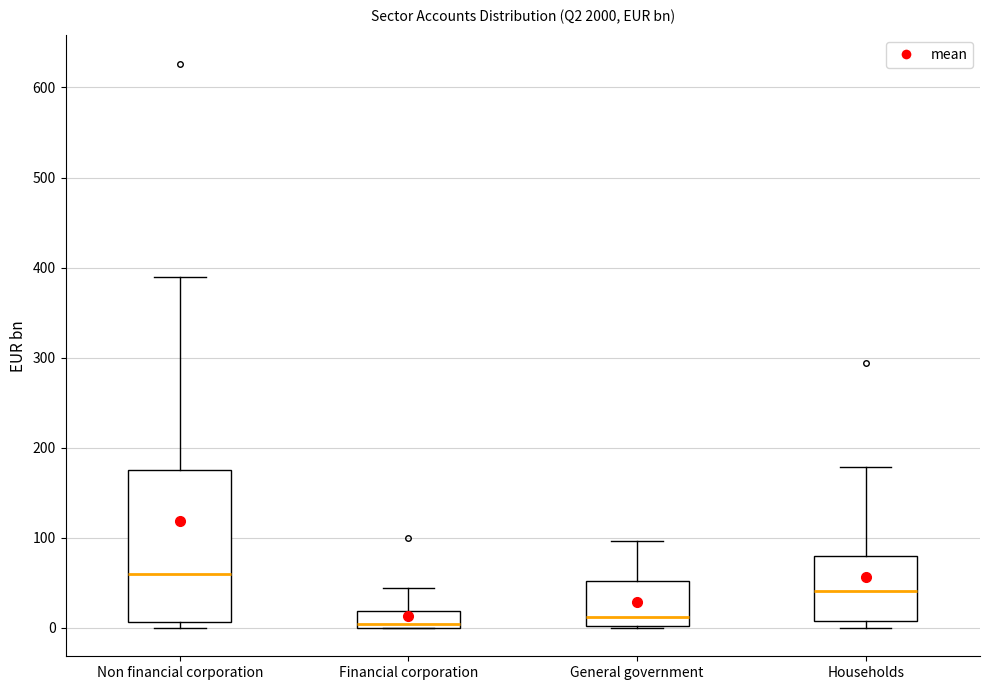

Where does the upper whisker of the box for General government end on the y-axis? The values are not printed on the chart, so give them approximately, as read against the axis.

100